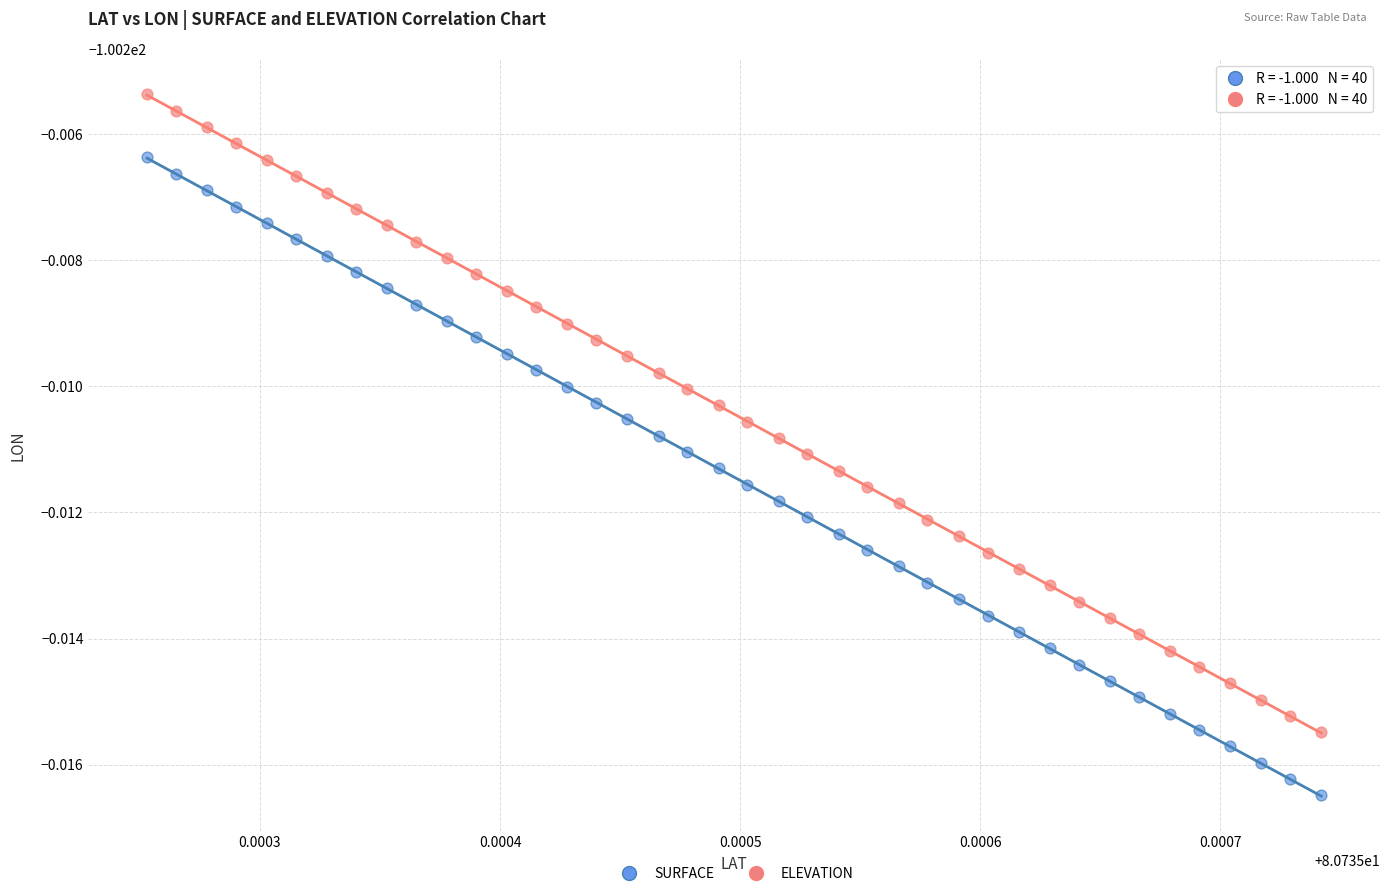

Which series contains the lowest Y value?

SURFACE